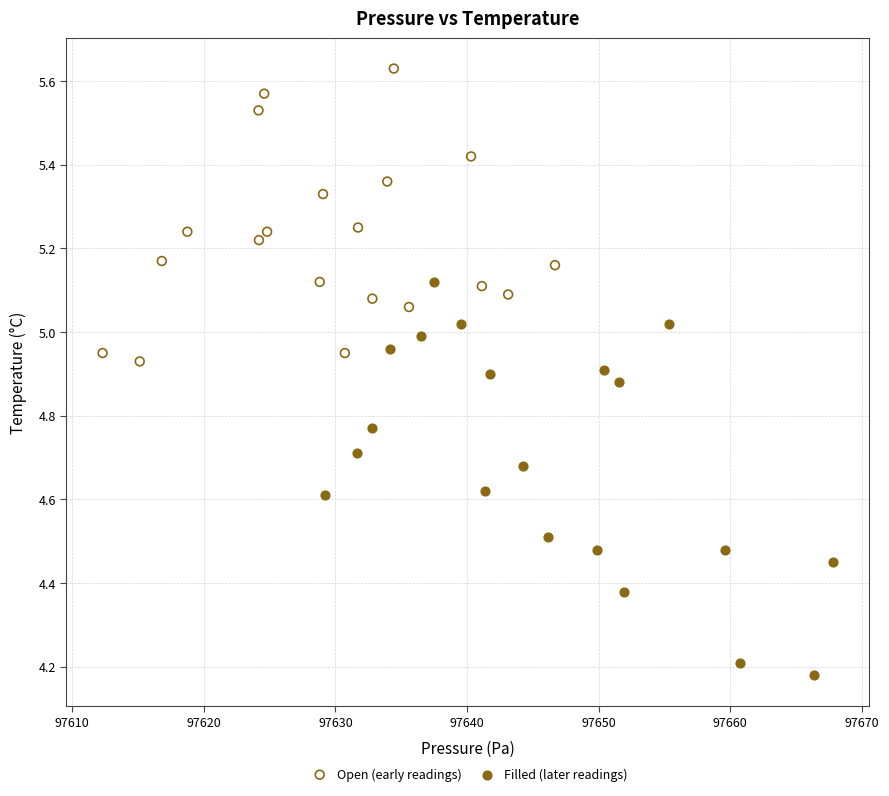

What are all the series names shown in the legend?

Open (early readings), Filled (later readings)